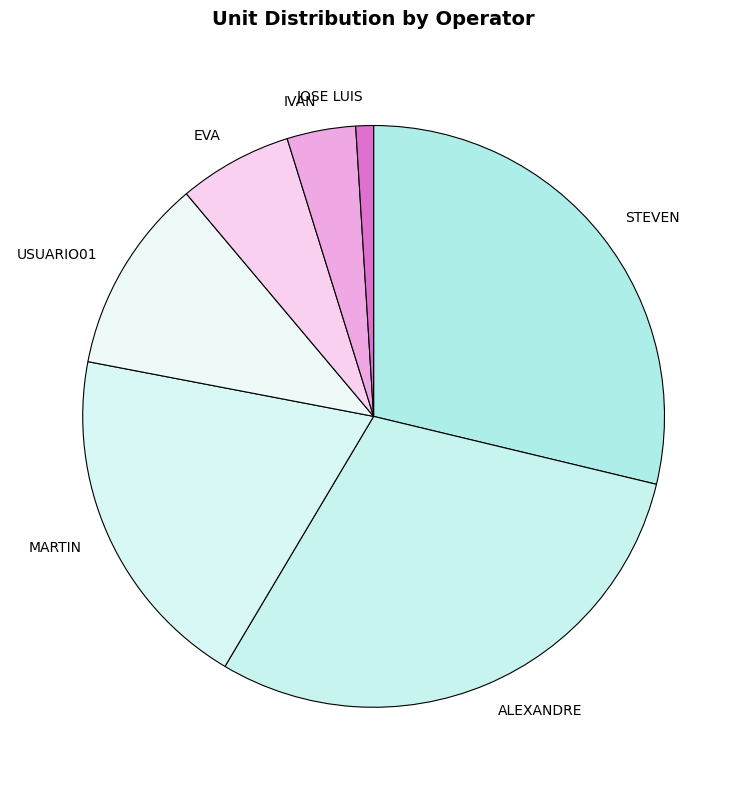

Is it true that STEVEN is 43% of the pie?

False